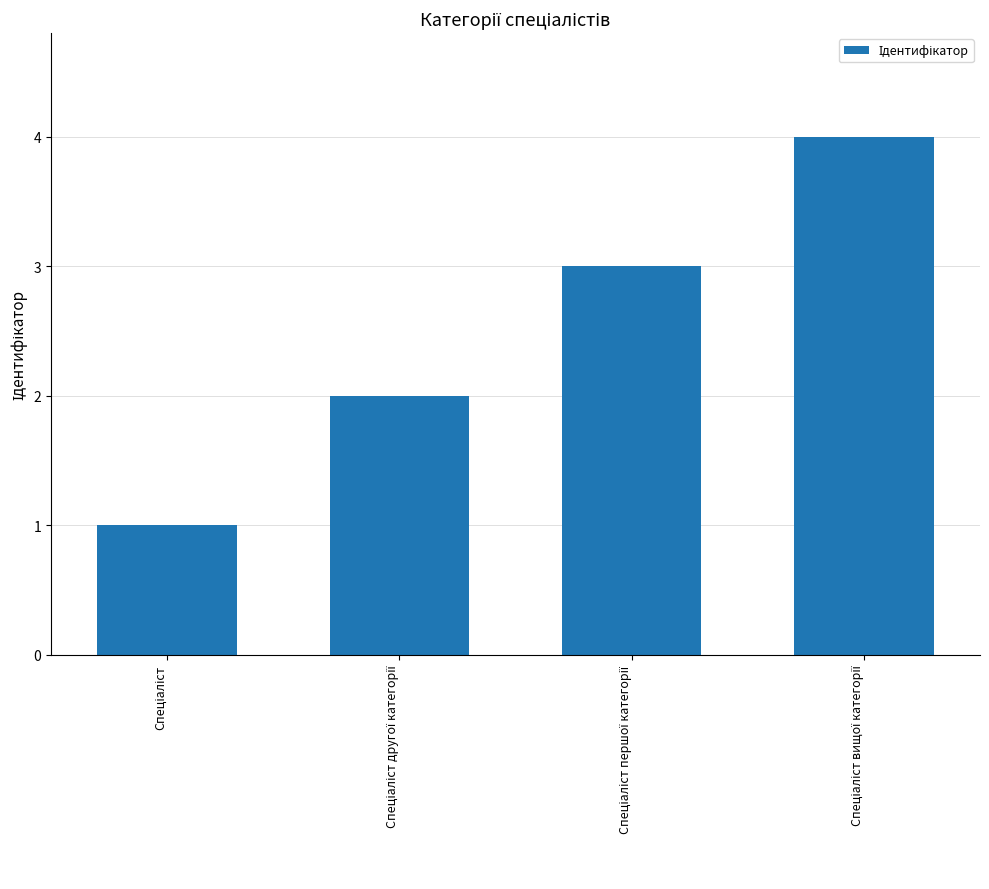

What is the sum of all values?

10